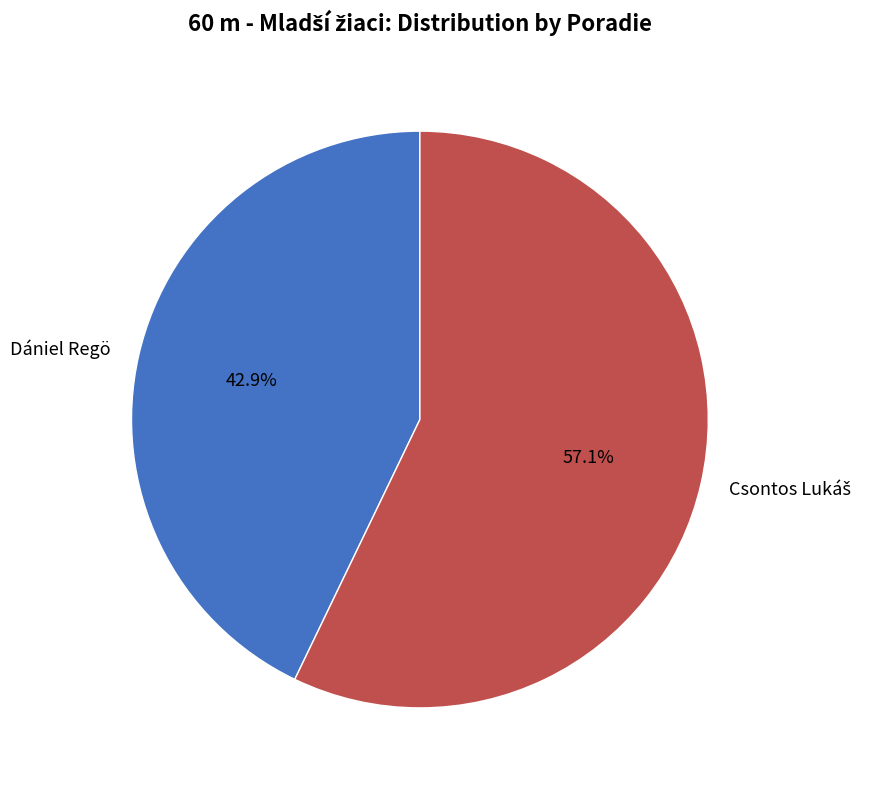

How many segments does this pie chart have?

2